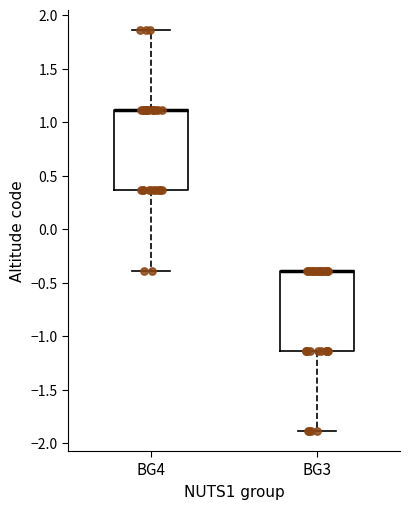

Reading left to right, transcribe this box plot: for each box, give where its median line is, the range the box spans, and where its two whiskers end, as read against the y-axis. The values are not printed on the chart, so give them approximately, as read against the axis.

BG4: median 1.10 (drawn on the box's upper edge), box 0.35 to 1.10, whiskers -0.40 to 1.85
BG3: median -0.40 (drawn on the box's upper edge), box -1.15 to -0.40, whiskers -1.90 to -0.40